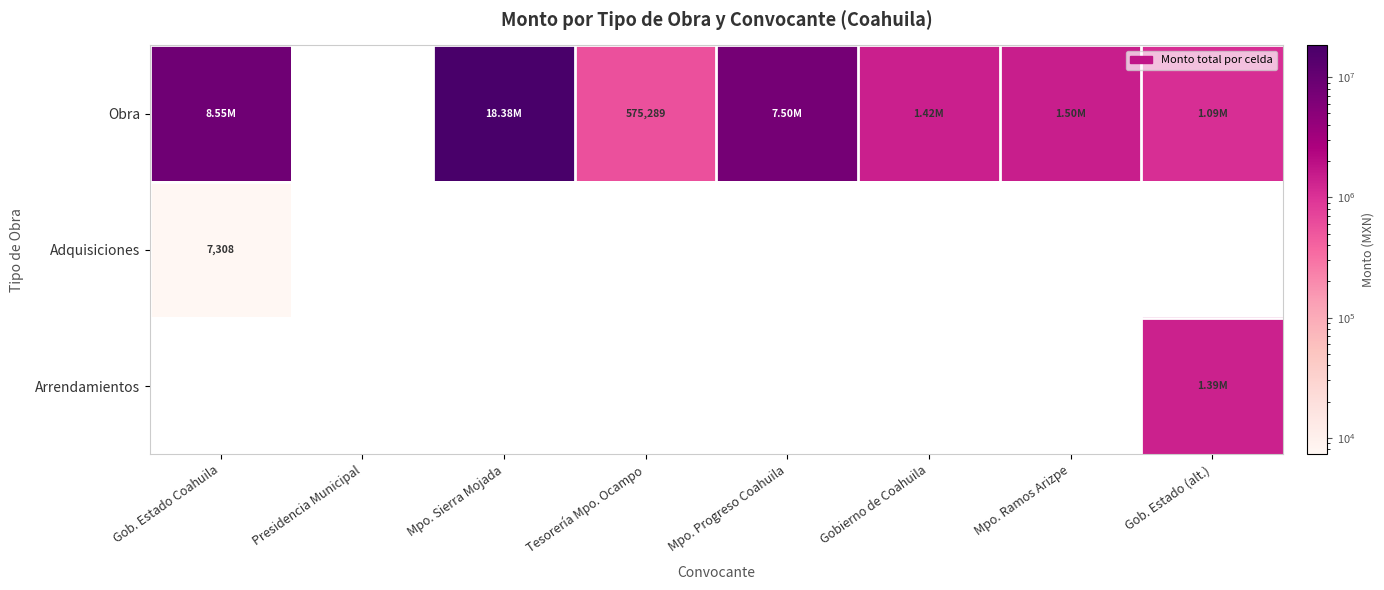

How many positive values does the Obra series have?

7